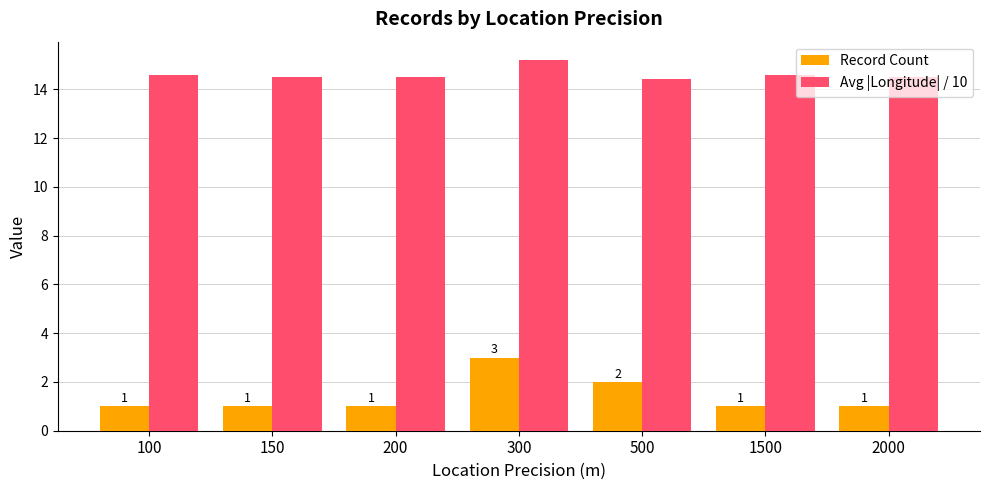

How many data points in Record Count are above 1?

2